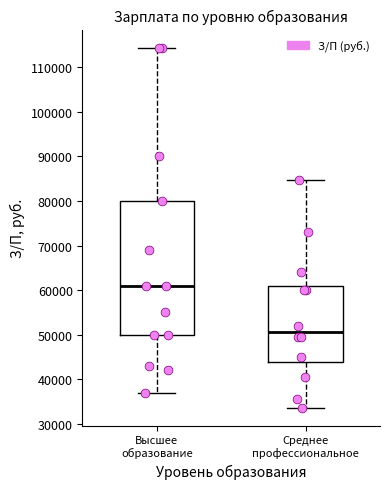

Reading left to right, read every box against the y-axis: the position of its median line, the range the box covers, and the ends of its whiskers. The values are not printed on the chart, so give them approximately, as read against the axis.

Высшее образование: median 61000, box 50000 to 80000, whiskers 37000 to 114000
Среднее профессиональное: median 51000, box 44000 to 61000, whiskers 34000 to 85000